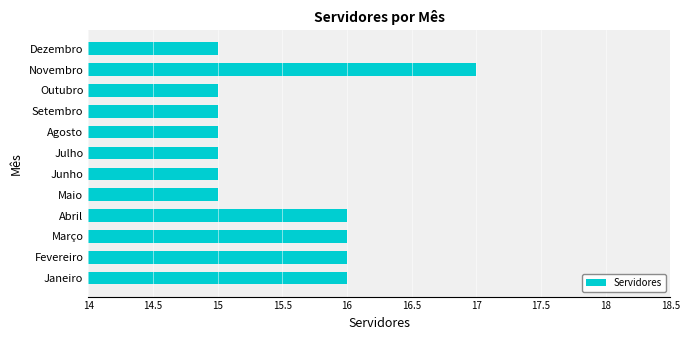

The chart shows a value of 17 at Novembro. True or false?

True